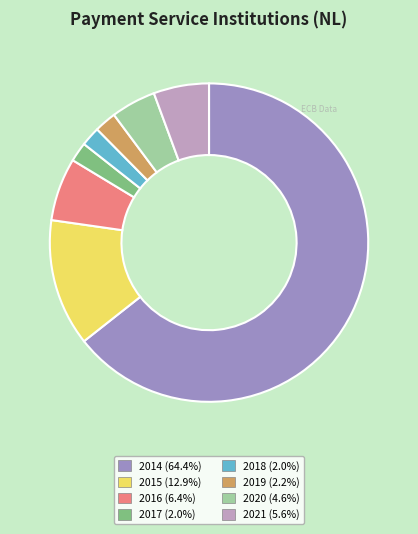

Combined, do 2014 and 2019 account for over 50%?

Yes